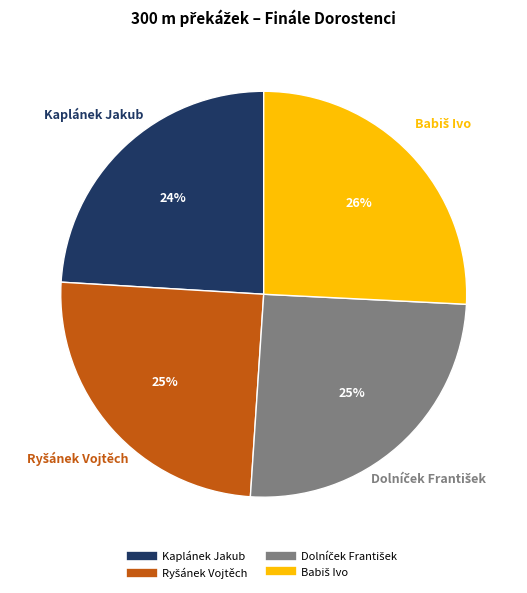

What percentage is the Kaplánek Jakub slice, to the nearest percent?

24%